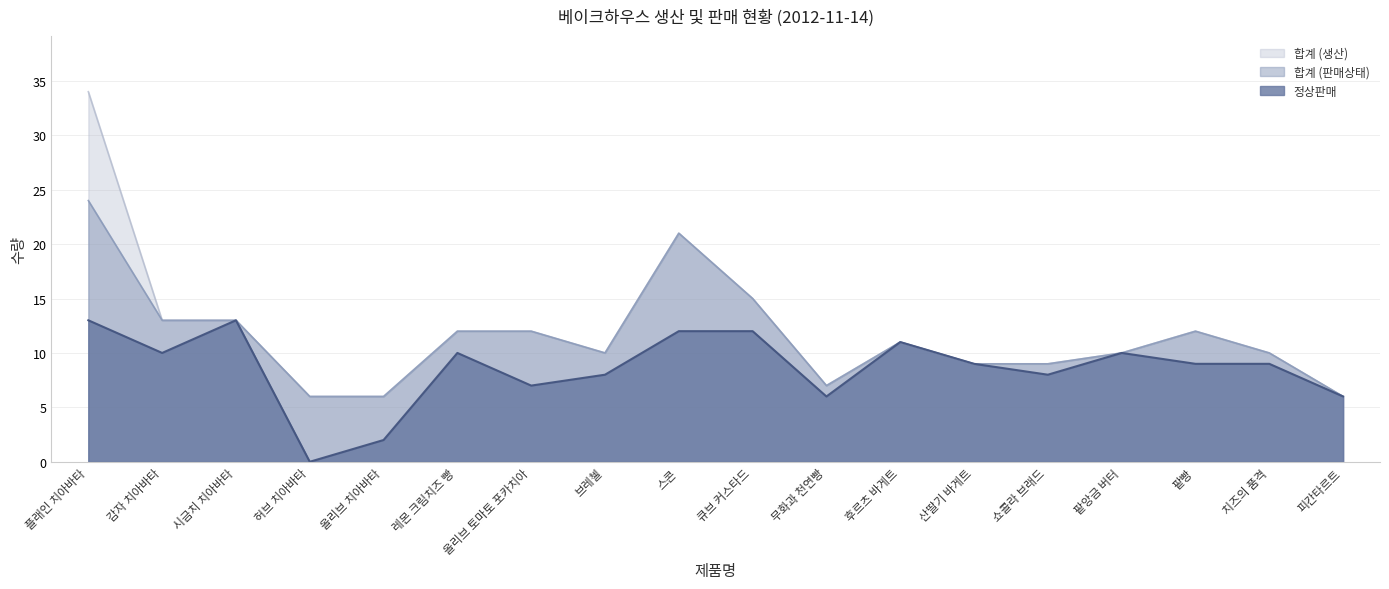

How many interior local peaks does the 합계 (판매상태) series have?

3